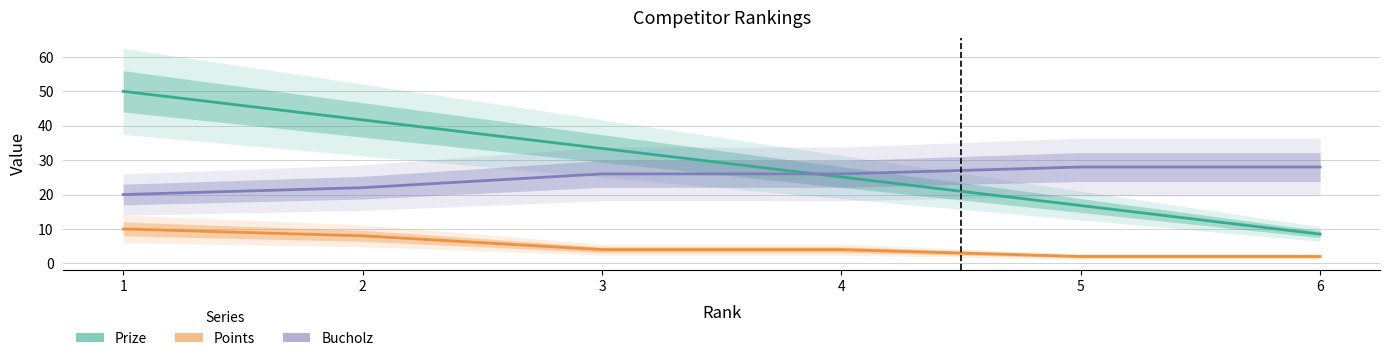

What is the minimum value for Bucholz?

20.0